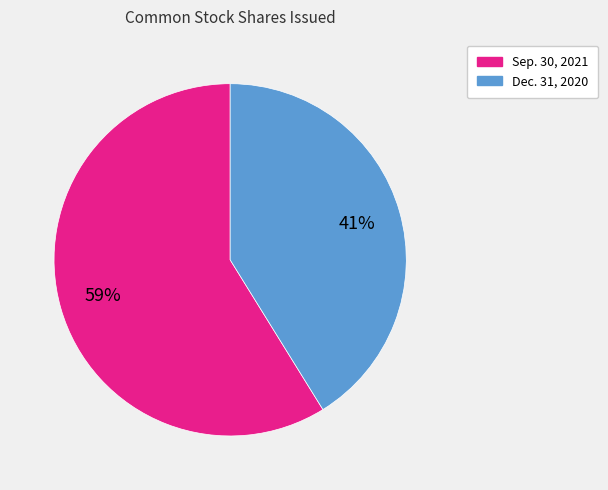

To the nearest percent, what is the difference between the largest and smallest slice percentages?

18%